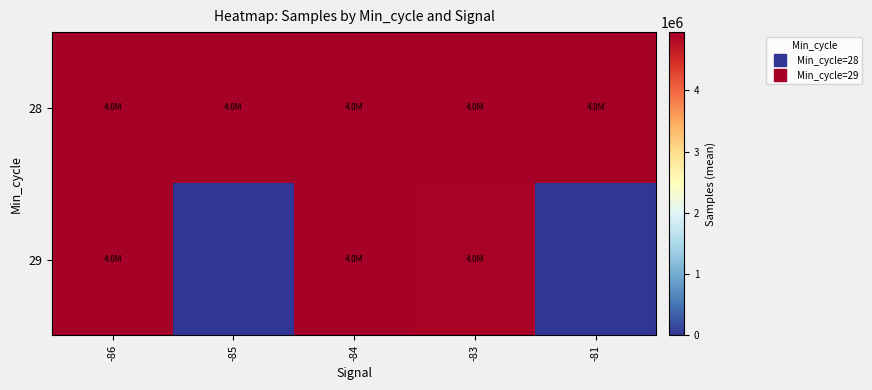

Which series has the widest spread of values?

29